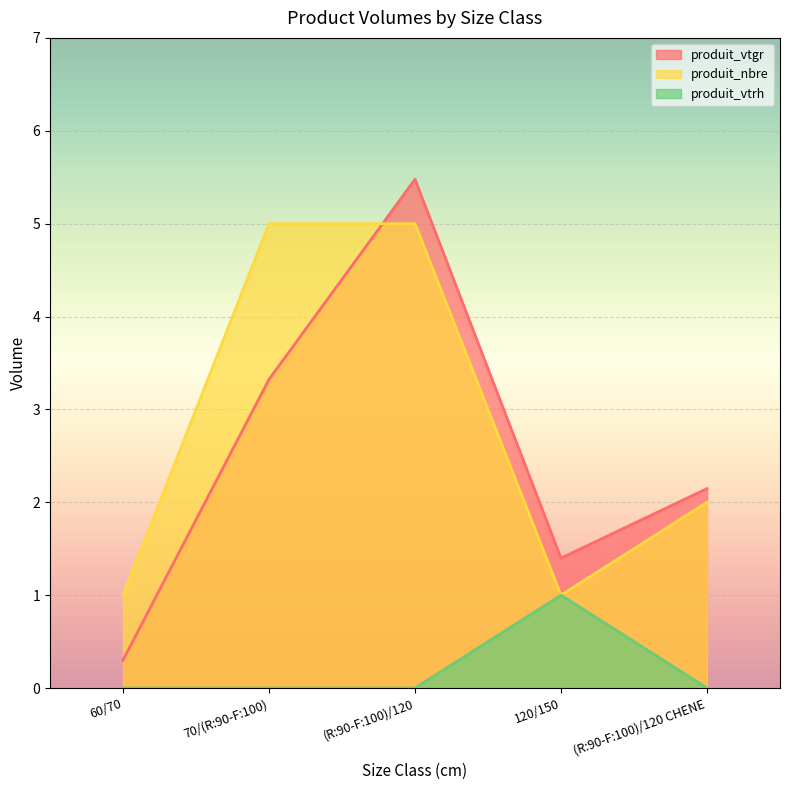

How many positive values does the produit_vtrh series have?

1